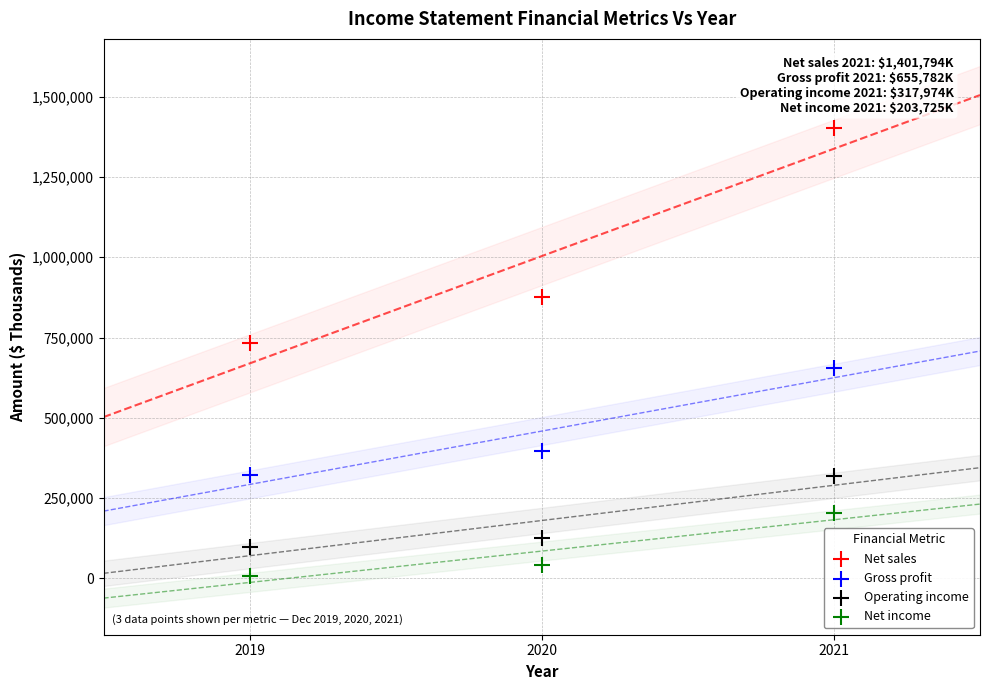

Across all data points, what is the average Y value?

431981